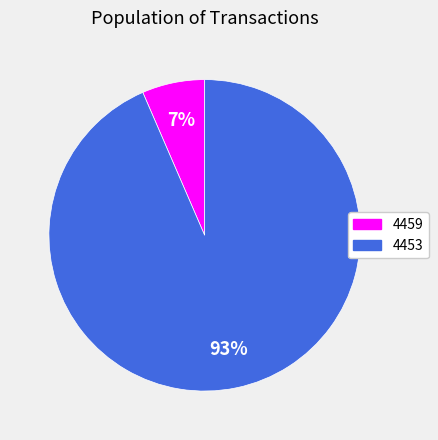

Is there a majority slice in this chart?

Yes